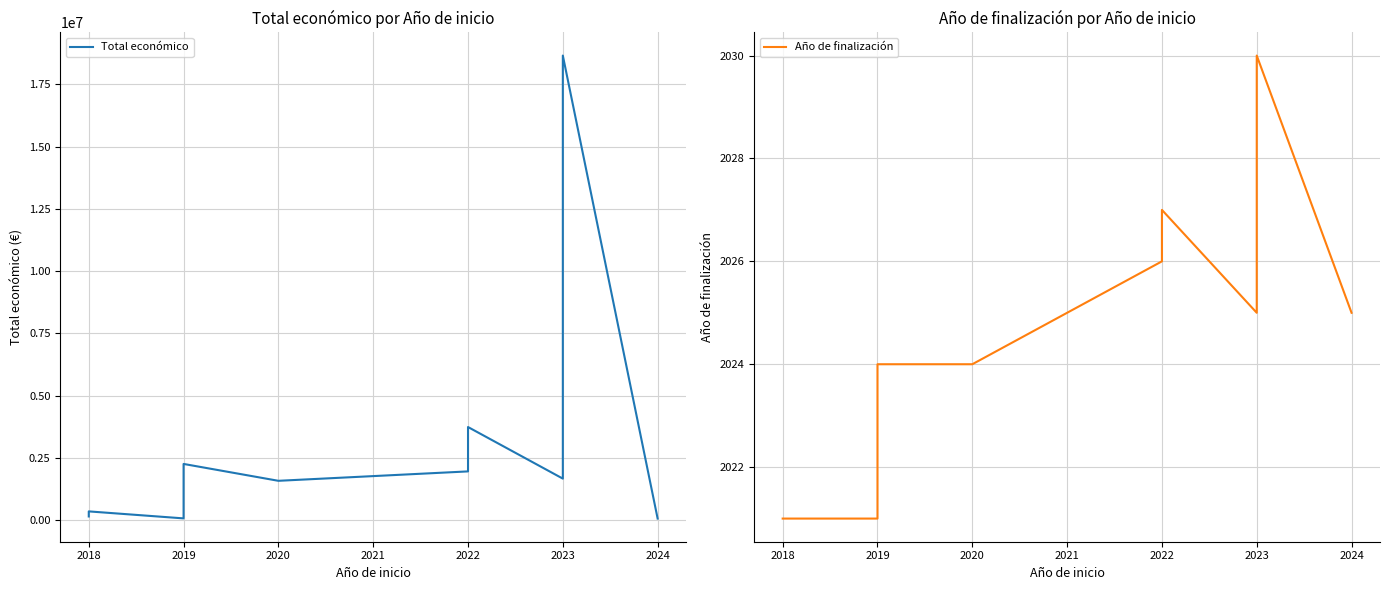

What is the sum of all Total económico values?

40129300